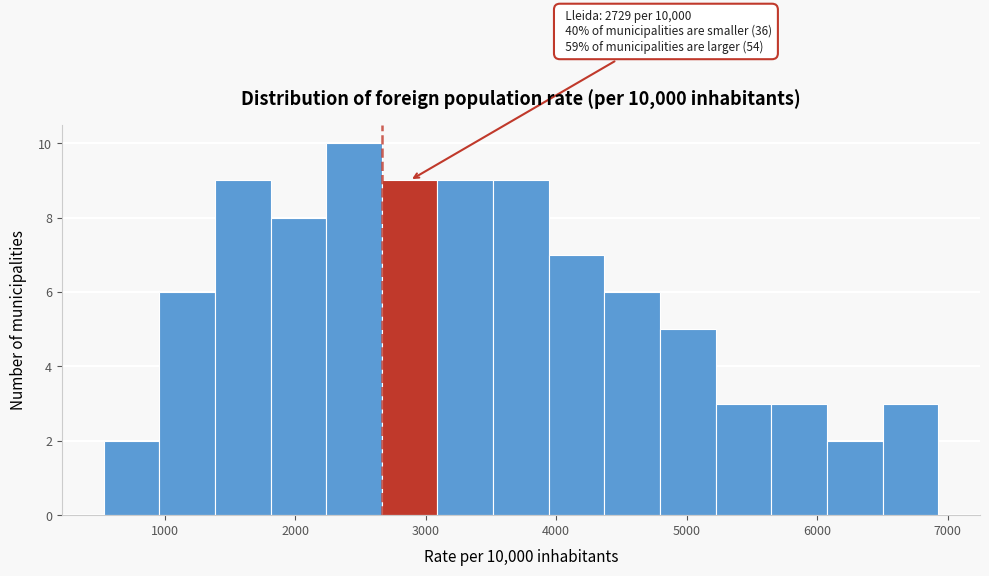

Over which range of the x-axis is the bar tallest?

2200 to 2700